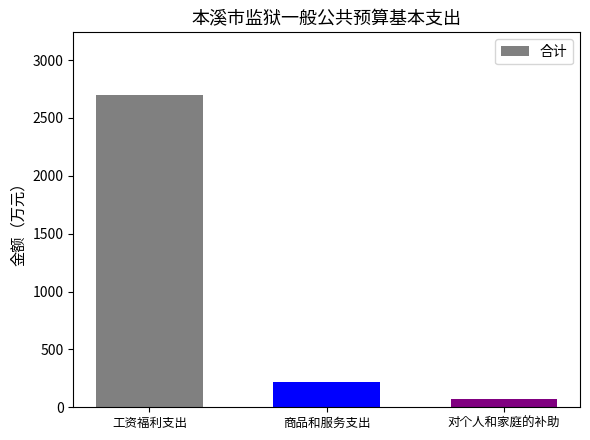

What is the change in value from 工资福利支出 to 商品和服务支出?

-2482.8